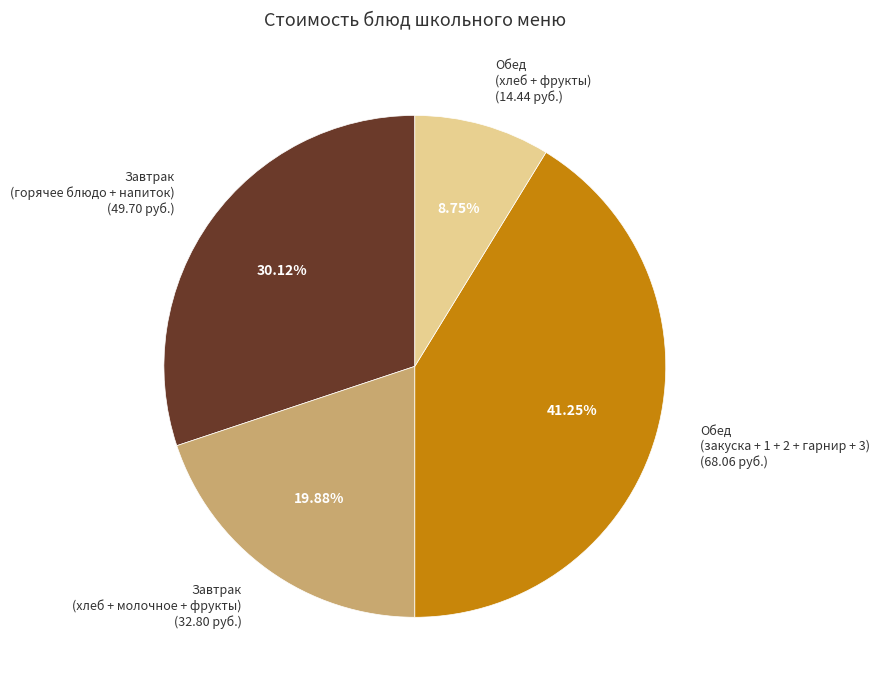

Combined, do Завтрак (горячее блюдо + напиток) (49.70 руб.) and Обед (хлеб + фрукты) (14.44 руб.) account for over 50%?

No